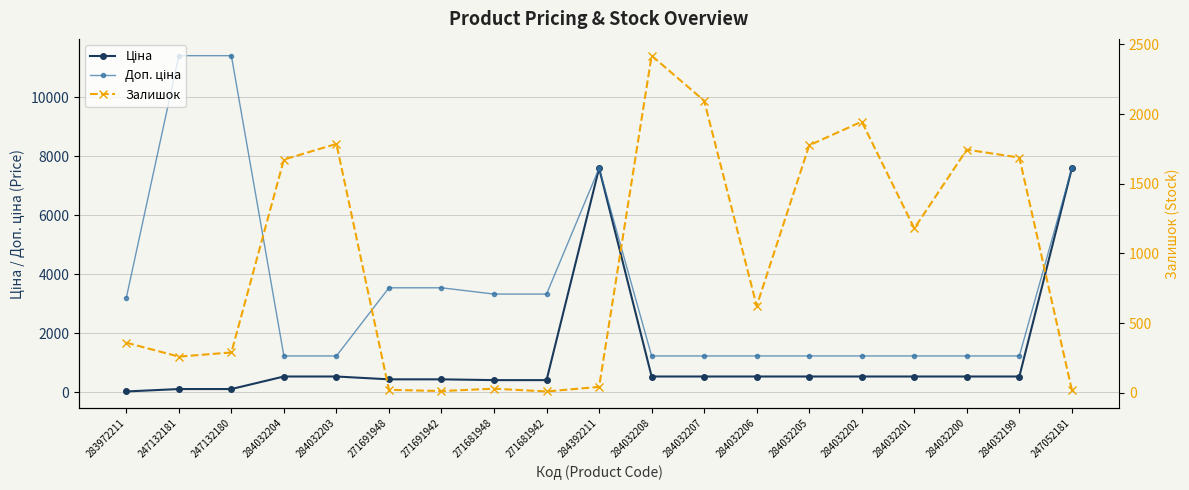

Reading right to left, transcribe all the data shown in this chart.

Ціна: 247052181=7596.5	284032199=539.0	284032200=539.0	284032201=539.0	284032202=539.0	284032205=539.0	284032206=539.0	284032207=539.0	284032208=539.0	284392211=7596.5	271681942=416.6	271681948=416.6	271691942=443.1	271691948=443.1	284032203=539.0	284032204=539.0	247132180=114.1	247132181=114.1	283972211=32.0
Доп. ціна: 247052181=7596.5	284032199=1235.4	284032200=1235.4	284032201=1235.4	284032202=1235.4	284032205=1235.4	284032206=1235.4	284032207=1235.4	284032208=1235.4	284392211=7596.5	271681942=3332.5	271681948=3332.5	271691942=3545.0	271691948=3545.0	284032203=1235.4	284032204=1235.4	247132180=11410.0	247132181=11410.0	283972211=3205.0
Залишок: 247052181=20.0	284032199=1688.0	284032200=1745.0	284032201=1180.0	284032202=1946.0	284032205=1776.0	284032206=624.0	284032207=2096.0	284032208=2419.0	284392211=43.0	271681942=10.0	271681948=30.0	271691942=13.0	271691948=22.0	284032203=1786.0	284032204=1674.0	247132180=290.0	247132181=260.0	283972211=360.0